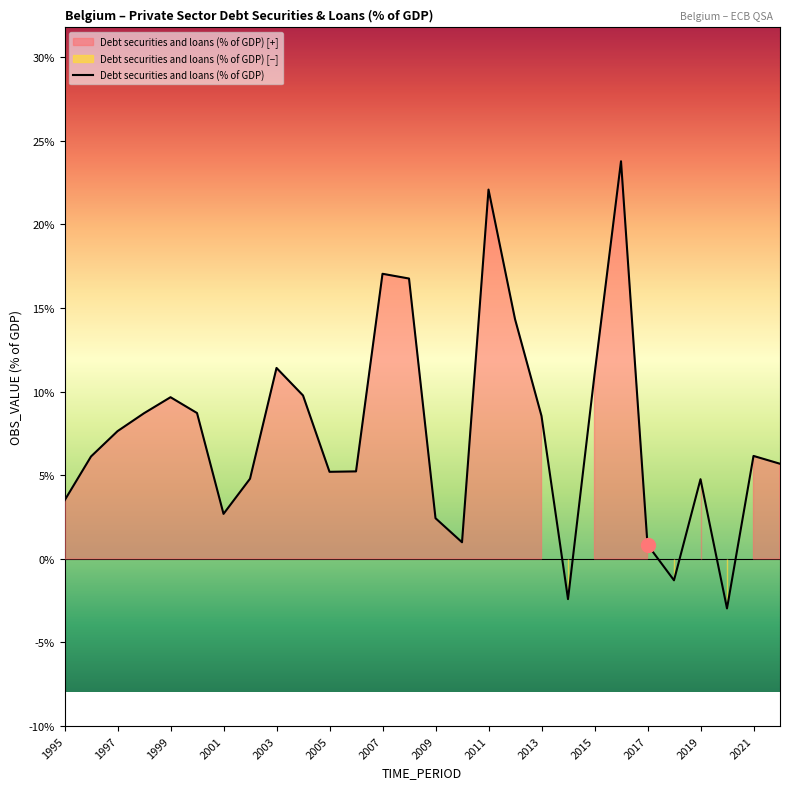

What is the difference between the maximum and minimum values?

26.7